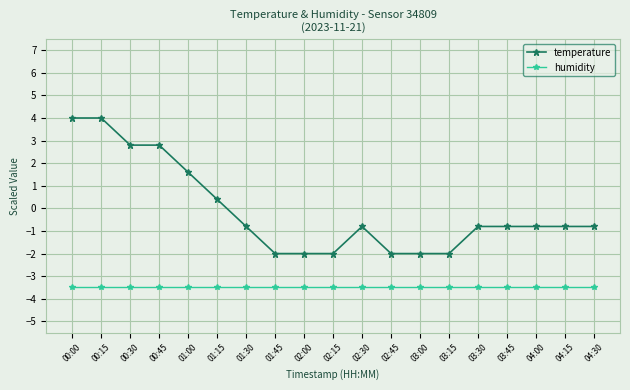

Reading left to right, transcribe all the data shown in this chart.

temperature: 00:00=4.0	00:15=4.0	00:30=2.8	00:45=2.8	01:00=1.6	01:15=0.4	01:30=-0.8	01:45=-2.0	02:00=-2.0	02:15=-2.0	02:30=-0.8	02:45=-2.0	03:00=-2.0	03:15=-2.0	03:30=-0.8	03:45=-0.8	04:00=-0.8	04:15=-0.8	04:30=-0.8
humidity: 00:00=-3.5	00:15=-3.5	00:30=-3.5	00:45=-3.5	01:00=-3.5	01:15=-3.5	01:30=-3.5	01:45=-3.5	02:00=-3.5	02:15=-3.5	02:30=-3.5	02:45=-3.5	03:00=-3.5	03:15=-3.5	03:30=-3.5	03:45=-3.5	04:00=-3.5	04:15=-3.5	04:30=-3.5